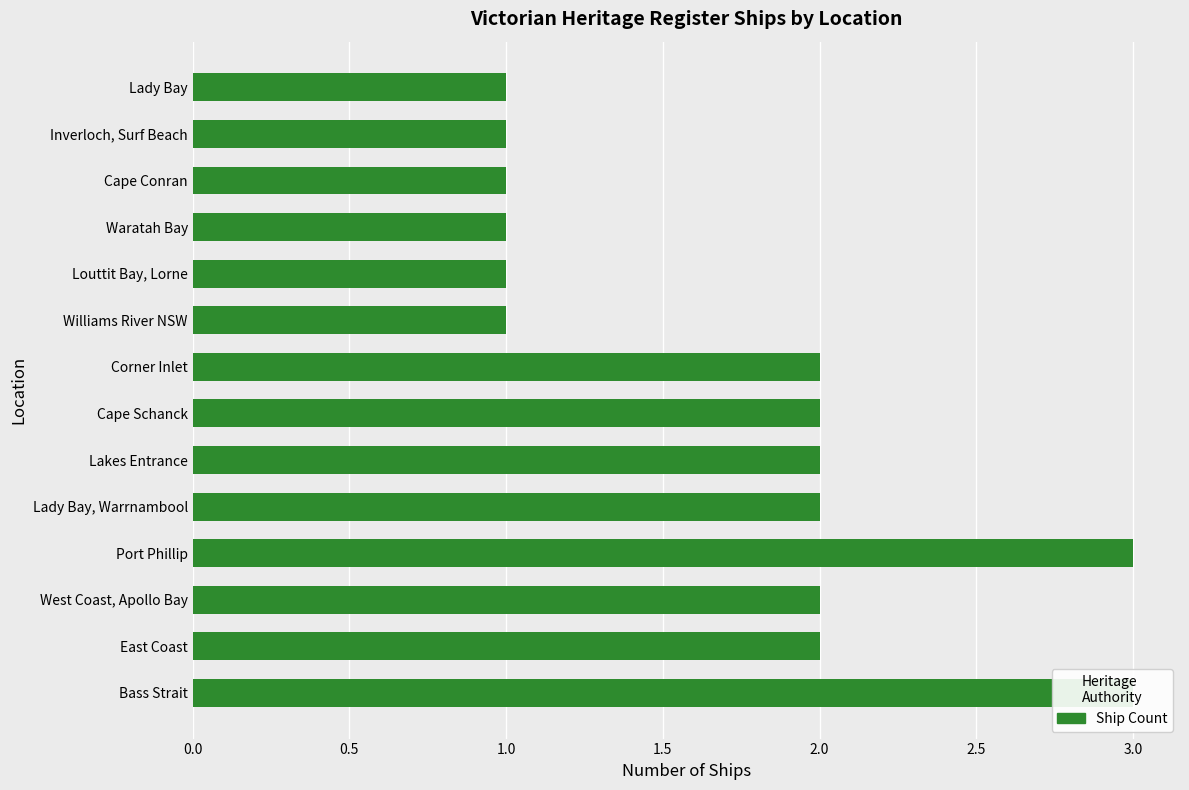

What position from the left is Louttit Bay, Lorne?

10